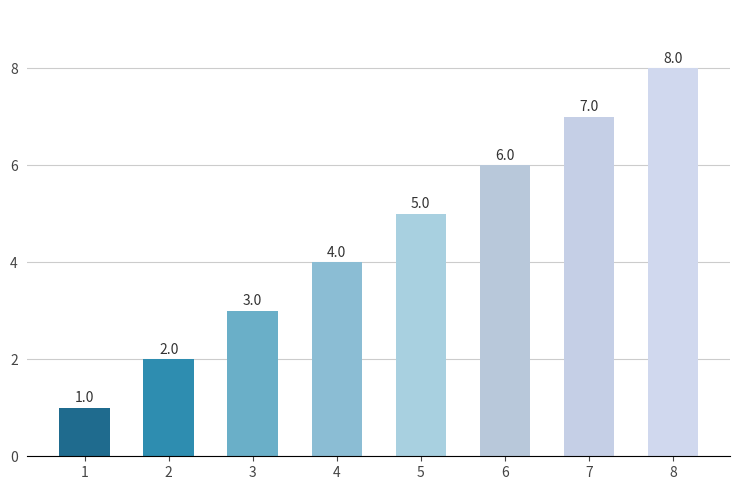

Count the values in the range 3 to 7.

5